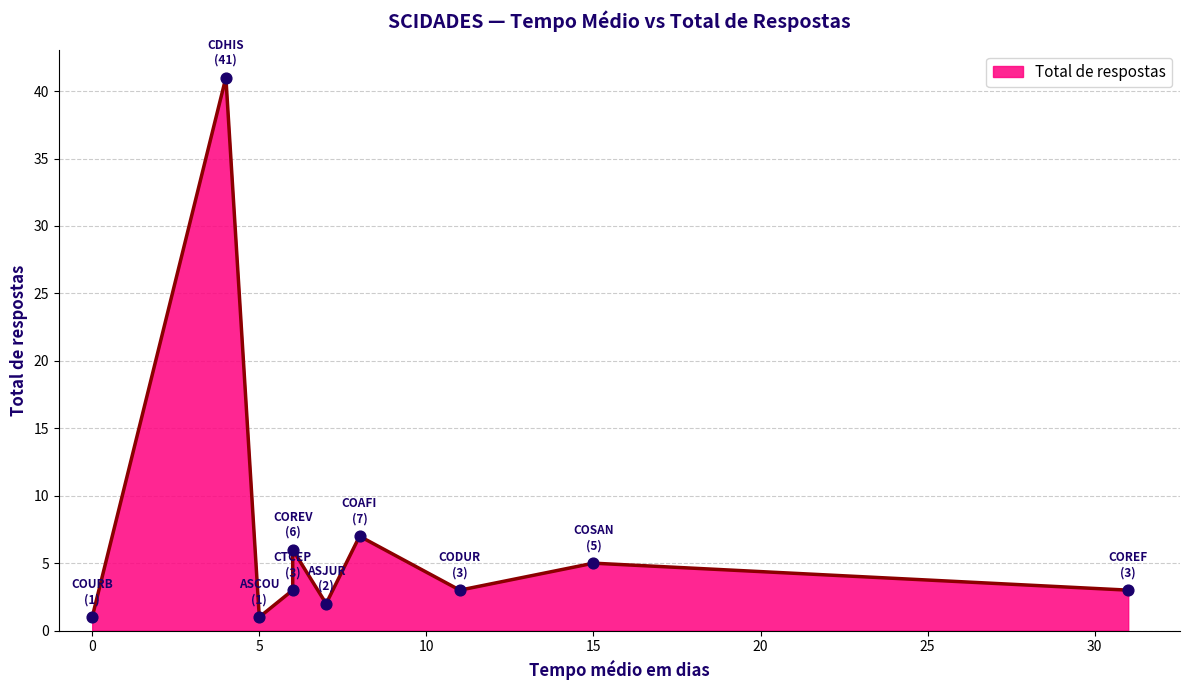

Which has a higher value, COAFI or CDHIS?

CDHIS